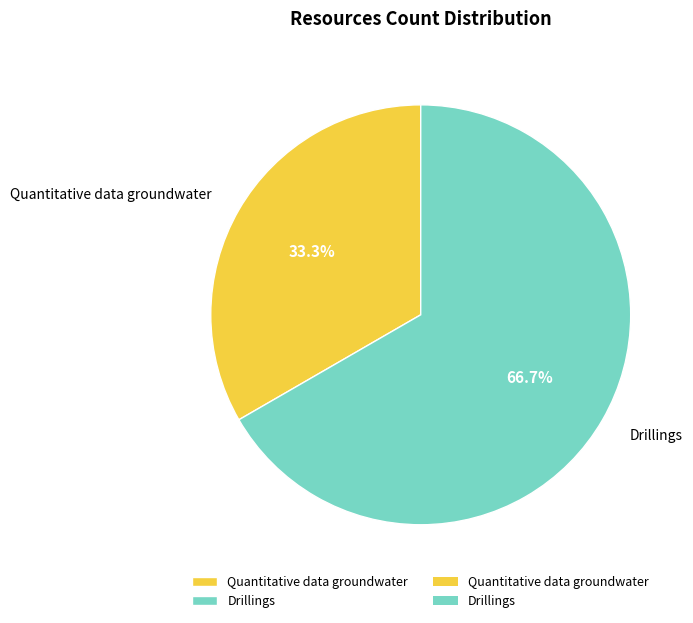

What percentage is NOT represented by Drillings?

33.3%